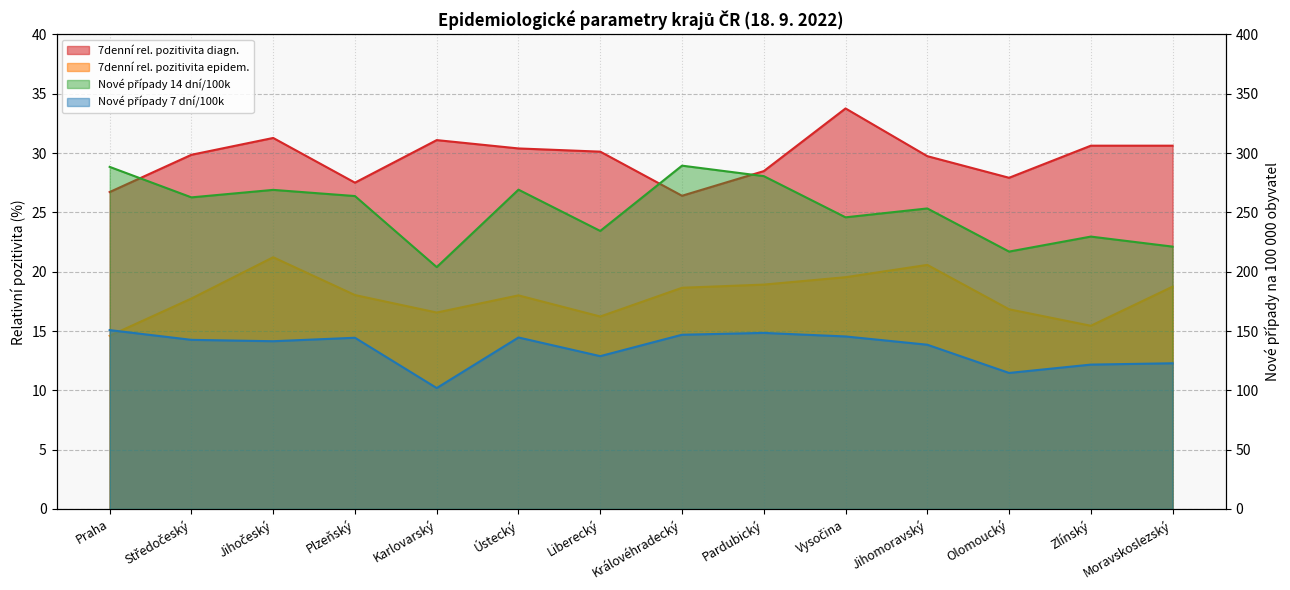

How many data points in 7denní rel. pozitivita epidem. are less than 18?

6